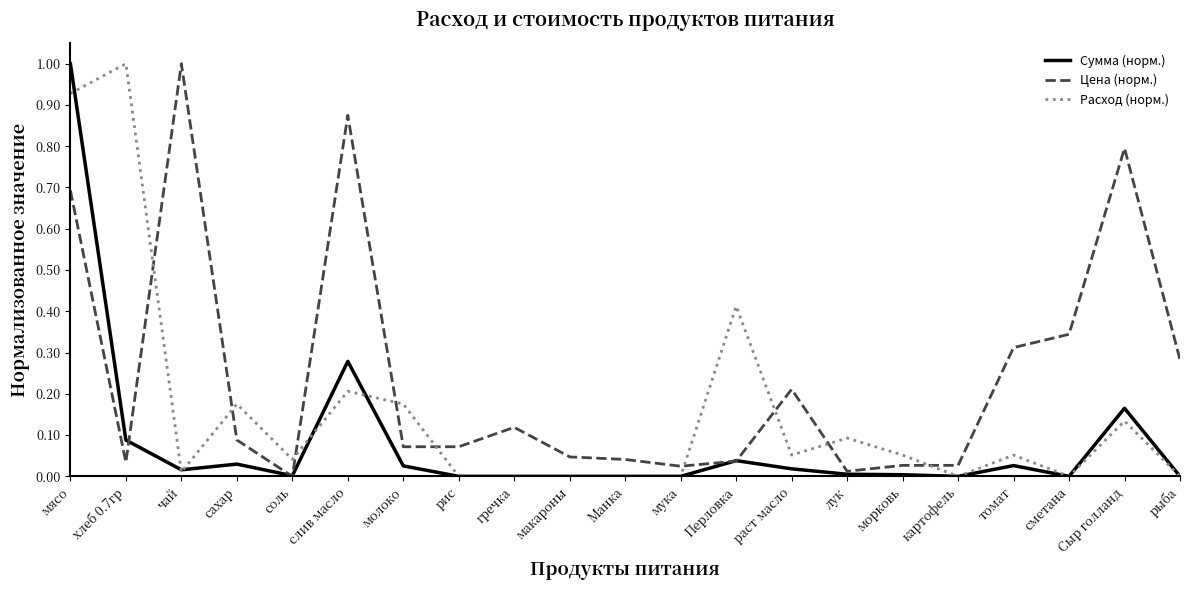

Rank the series by their maximum value, from highest to lowest.

Сумма (норм.), Цена (норм.), Расход (норм.)